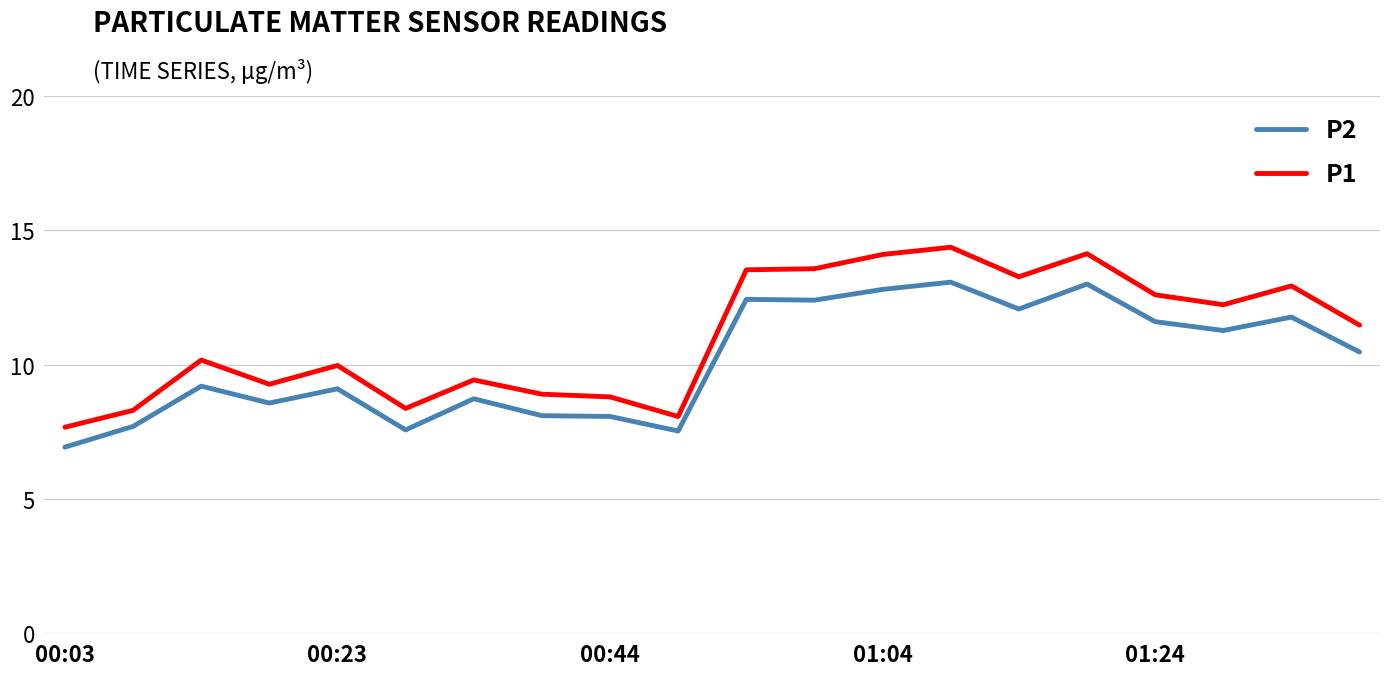

True or false: P1 and P2 intersect in this chart.

False